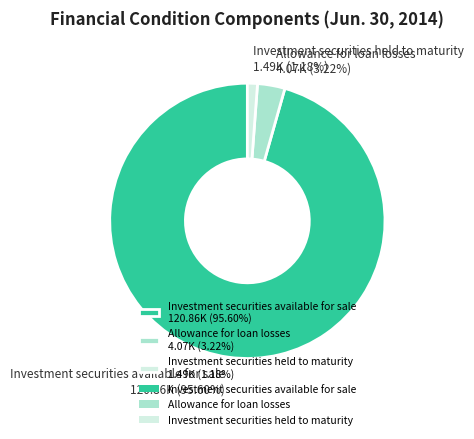

To the nearest percent, what is the average slice percentage?

33%